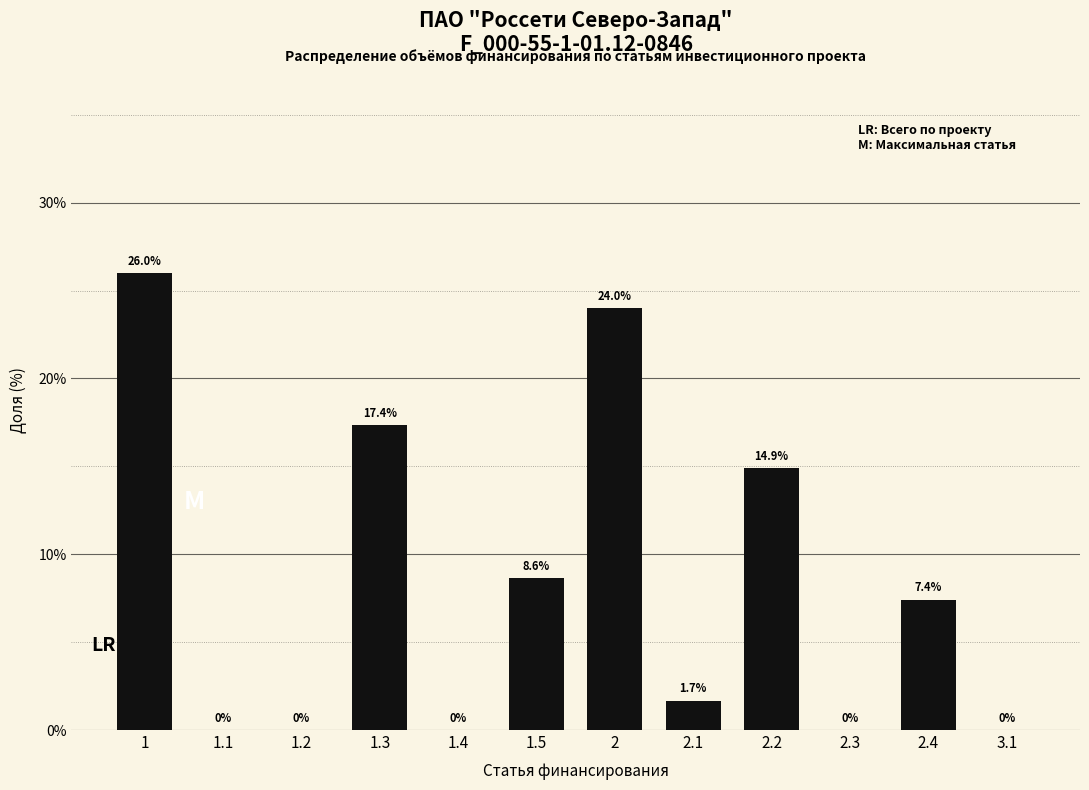

Reading right to left, what are all the values shown in this chart?

3.1=0.0	2.4=7.4	2.3=0.0	2.2=14.9	2.1=1.7	2=24.0	1.5=8.6	1.4=0.0	1.3=17.4	1.2=0.0	1.1=0.0	1=26.0